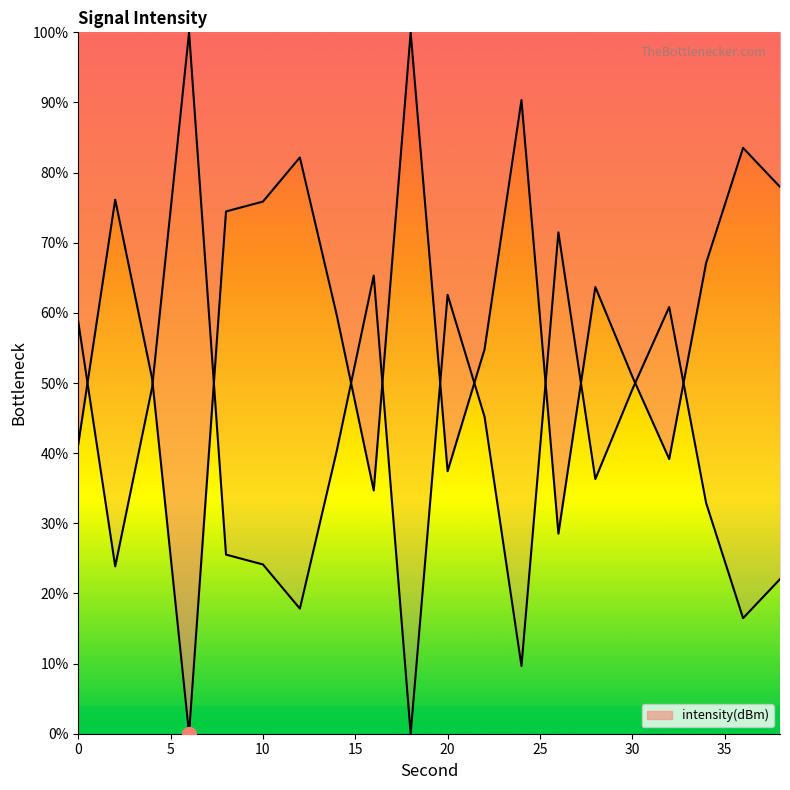

What is the value of the 14th point from the left?

28.5